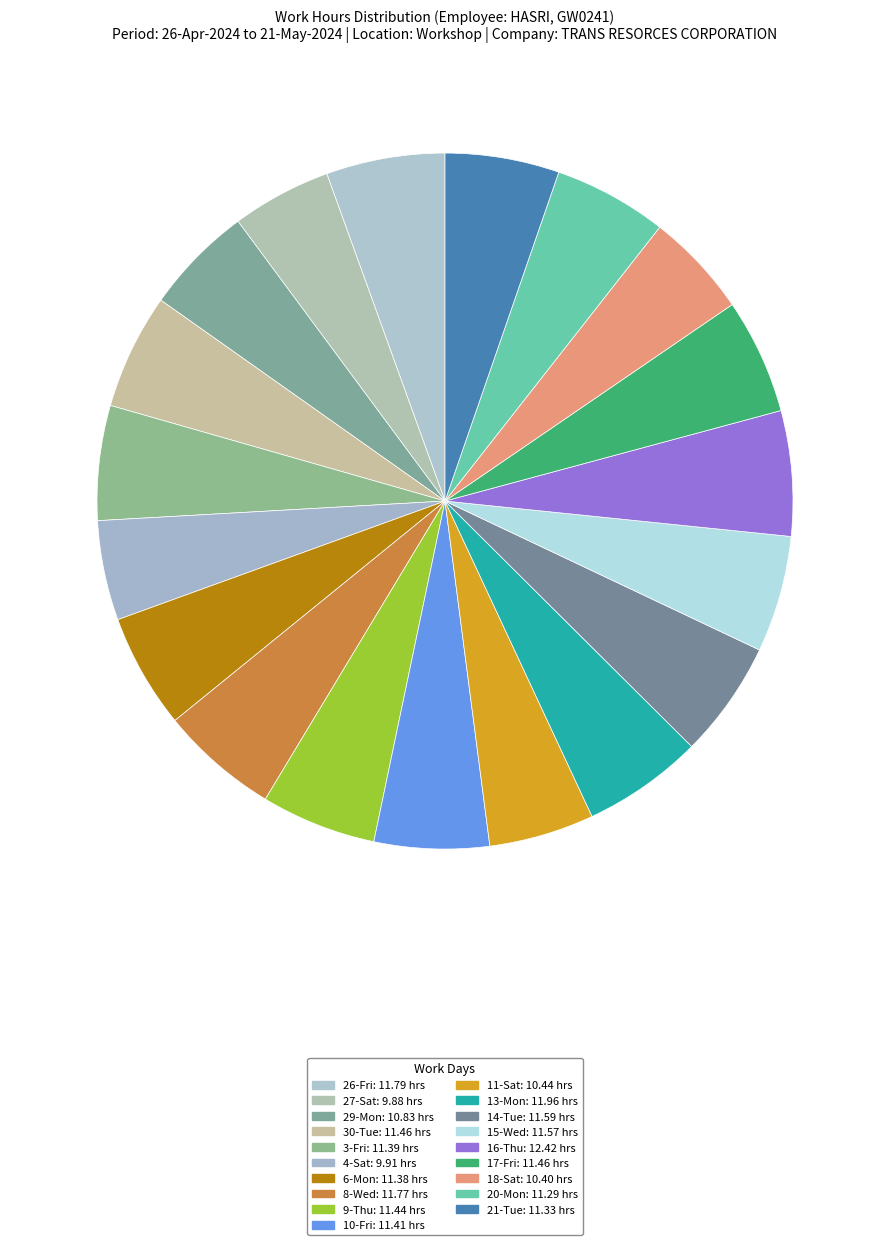

How many slices are in this pie chart?

19